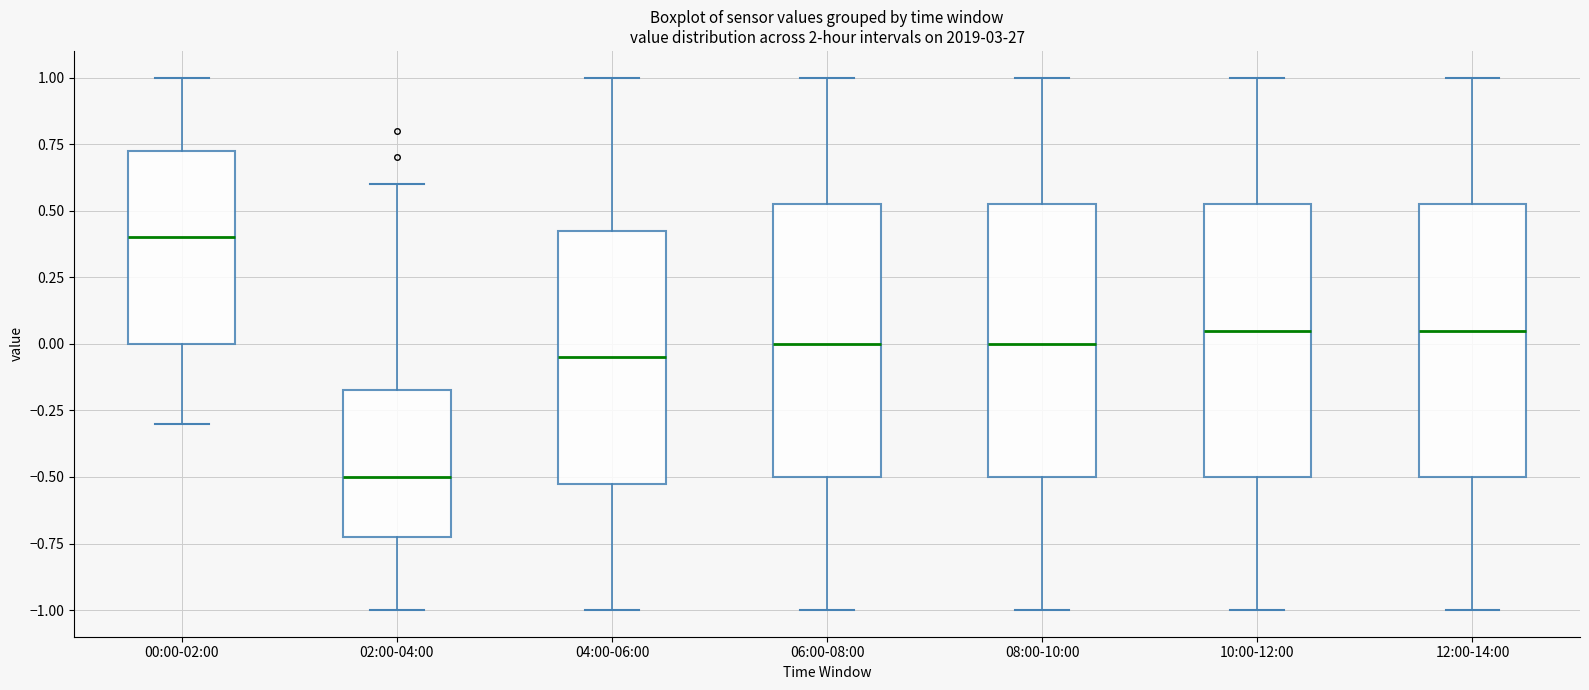

Reading left to right, read every box against the y-axis: the position of its median line, the range the box covers, and the ends of its whiskers. The values are not printed on the chart, so give them approximately, as read against the axis.

00:00-02:00: median 0.40, box 0.00 to 0.75, whiskers -0.30 to 1.00
02:00-04:00: median -0.50, box -0.70 to -0.15, whiskers -1.00 to 0.60
04:00-06:00: median -0.05, box -0.50 to 0.45, whiskers -1.00 to 1.00
06:00-08:00: median 0.00, box -0.50 to 0.55, whiskers -1.00 to 1.00
08:00-10:00: median 0.00, box -0.50 to 0.55, whiskers -1.00 to 1.00
10:00-12:00: median 0.05, box -0.50 to 0.55, whiskers -1.00 to 1.00
12:00-14:00: median 0.05, box -0.50 to 0.55, whiskers -1.00 to 1.00